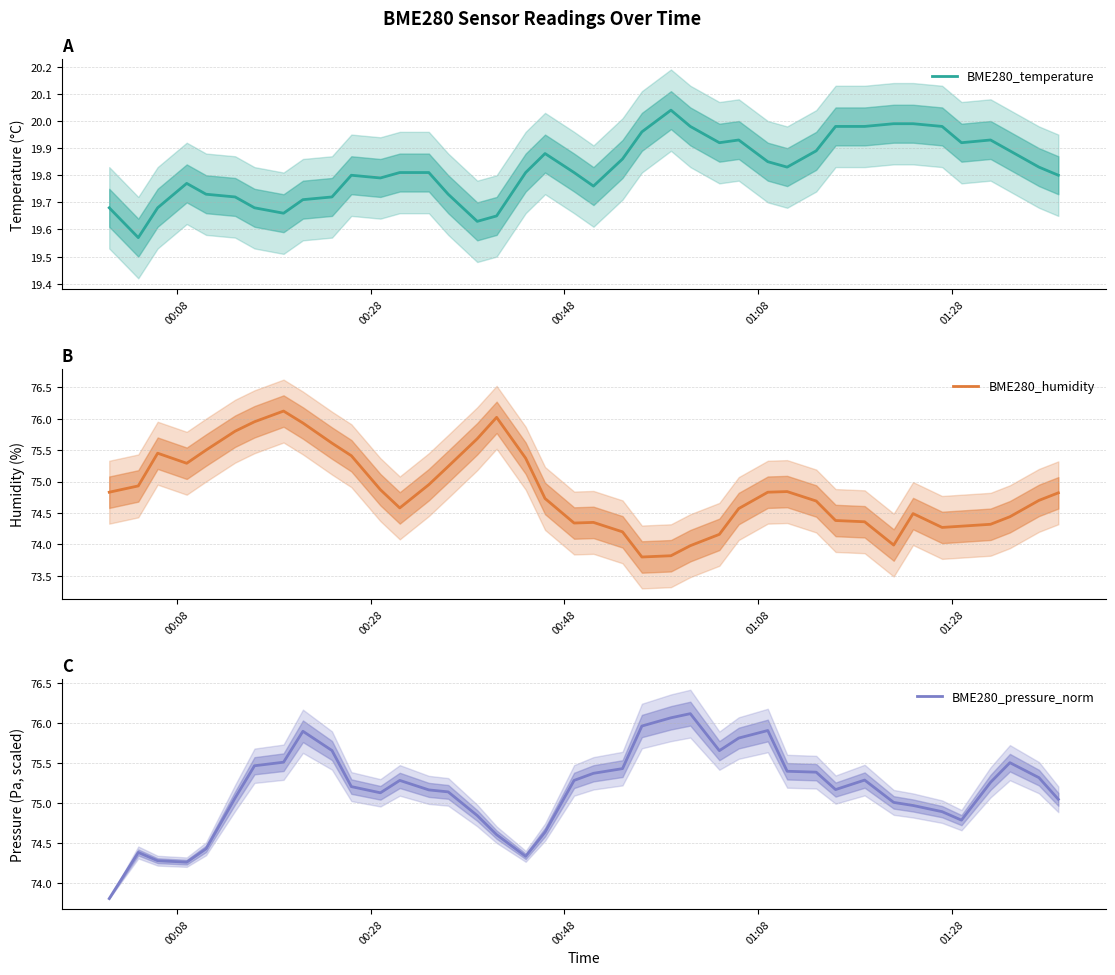

What is the sum of all BME280_humidity values?

2993.9